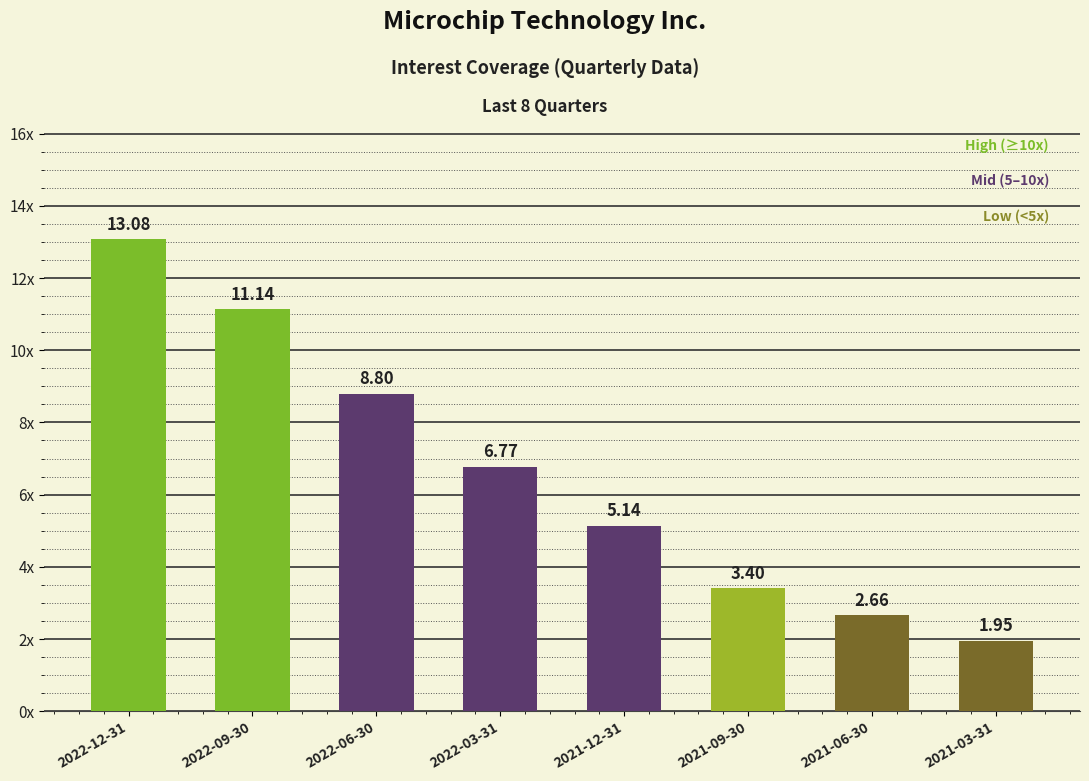

What is the minimum value shown in the chart?

1.9